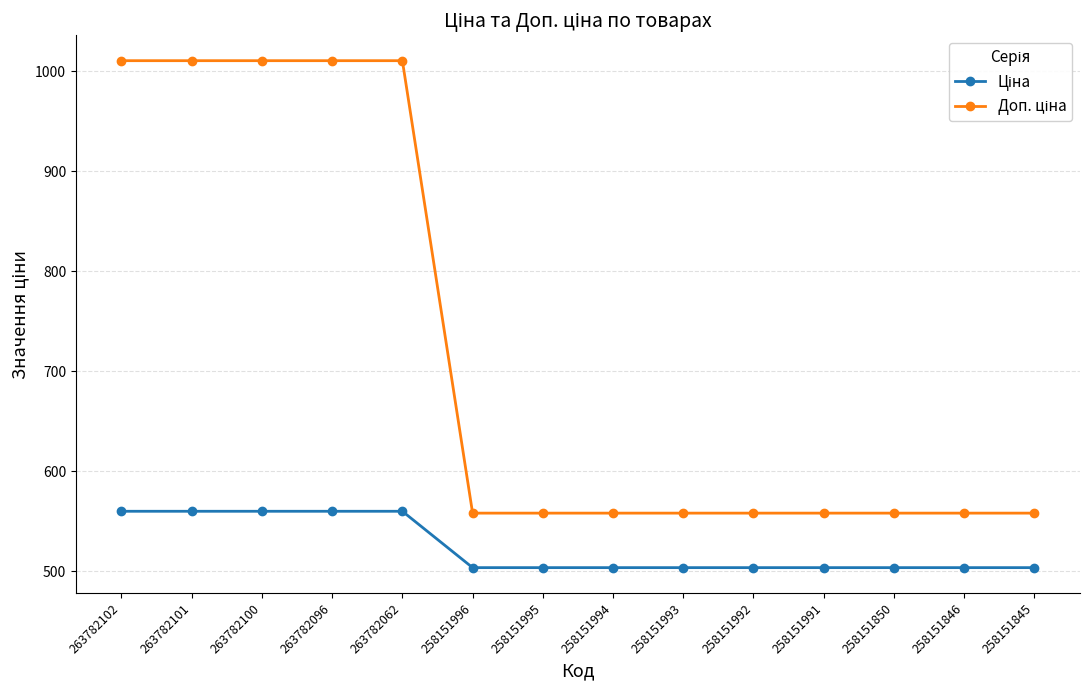

What is the total value across all series at 258151994?

1061.5